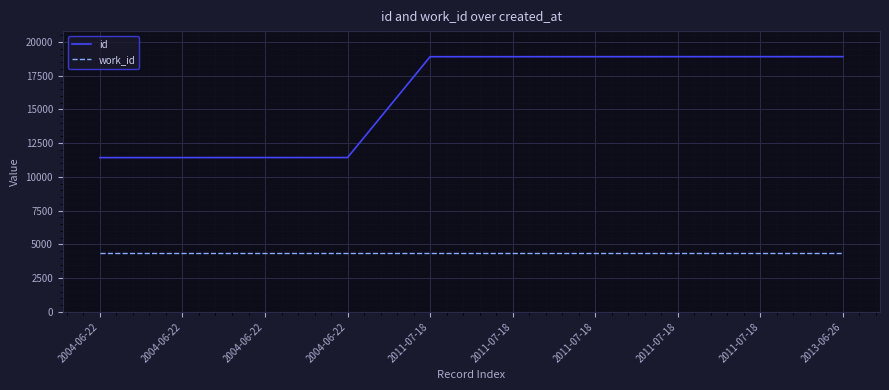

Read the id value at 2011-07-18, to the nearest 10.

18910